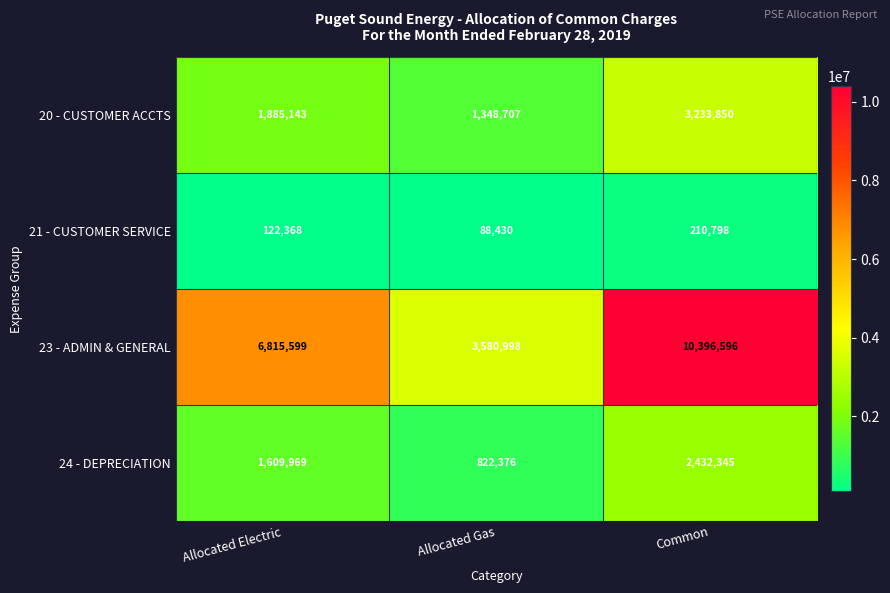

The value of 24 - DEPRECIATION at Allocated Gas is 822376. True or false?

True